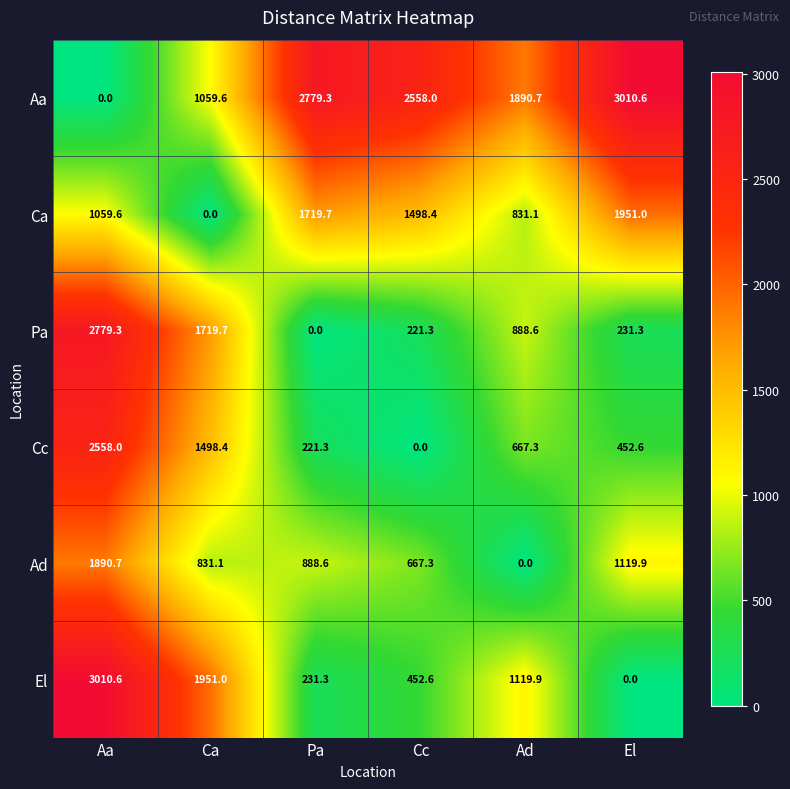

Which category has the highest value in the Ad series?

Aa